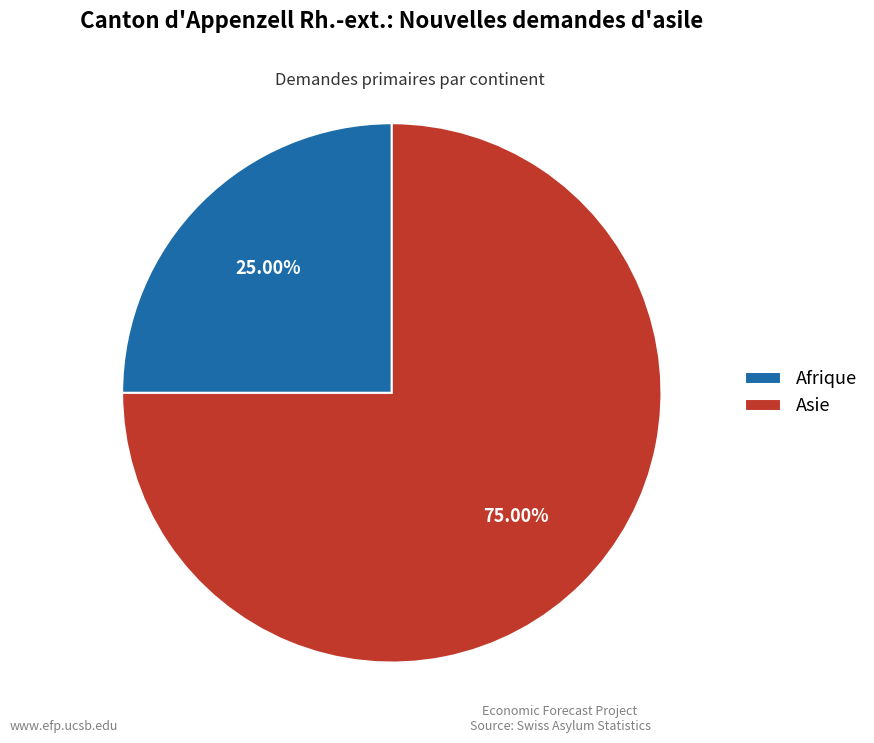

Which category has the smallest portion of the pie?

Afrique